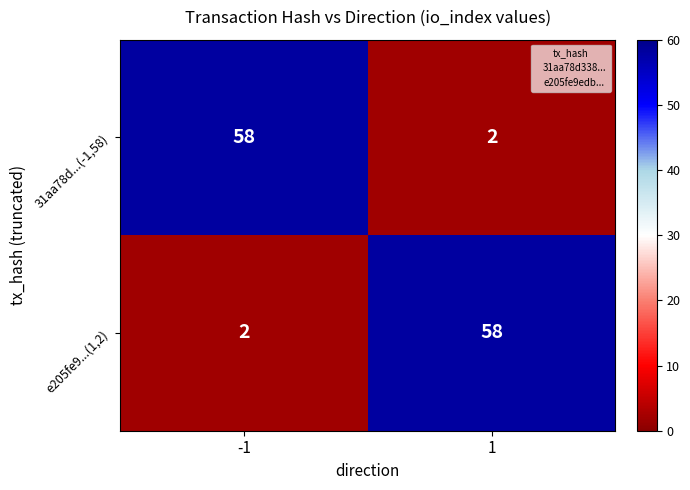

What is the total value across all series at -1?

60